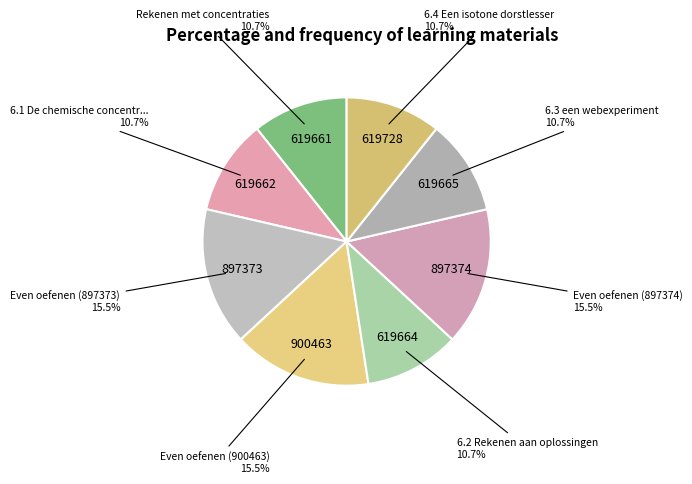

Count the number of slices in the pie.

8